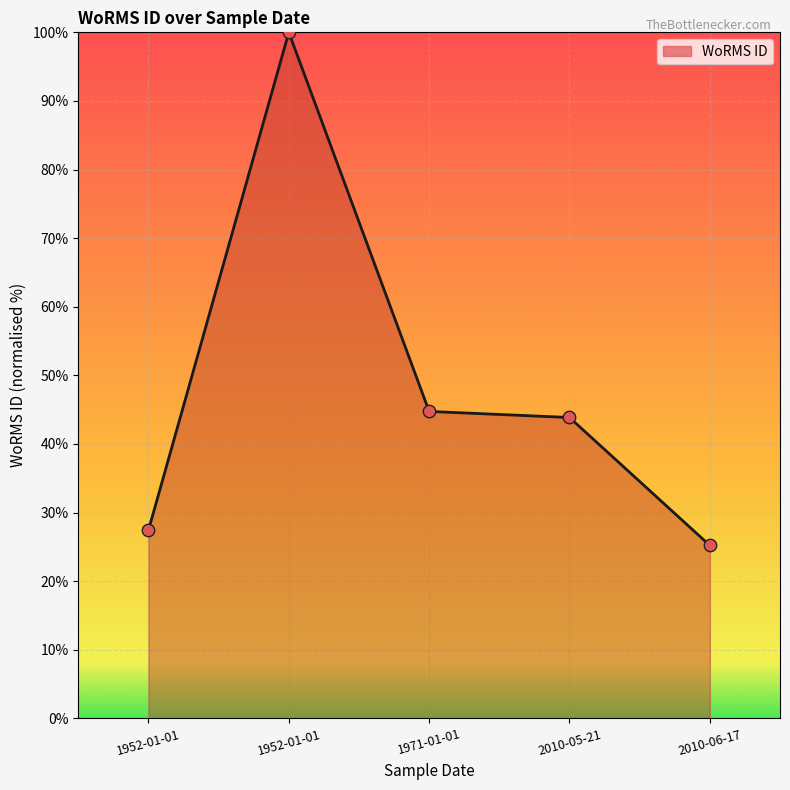

Is this an area chart (filled region under the line)?

Yes